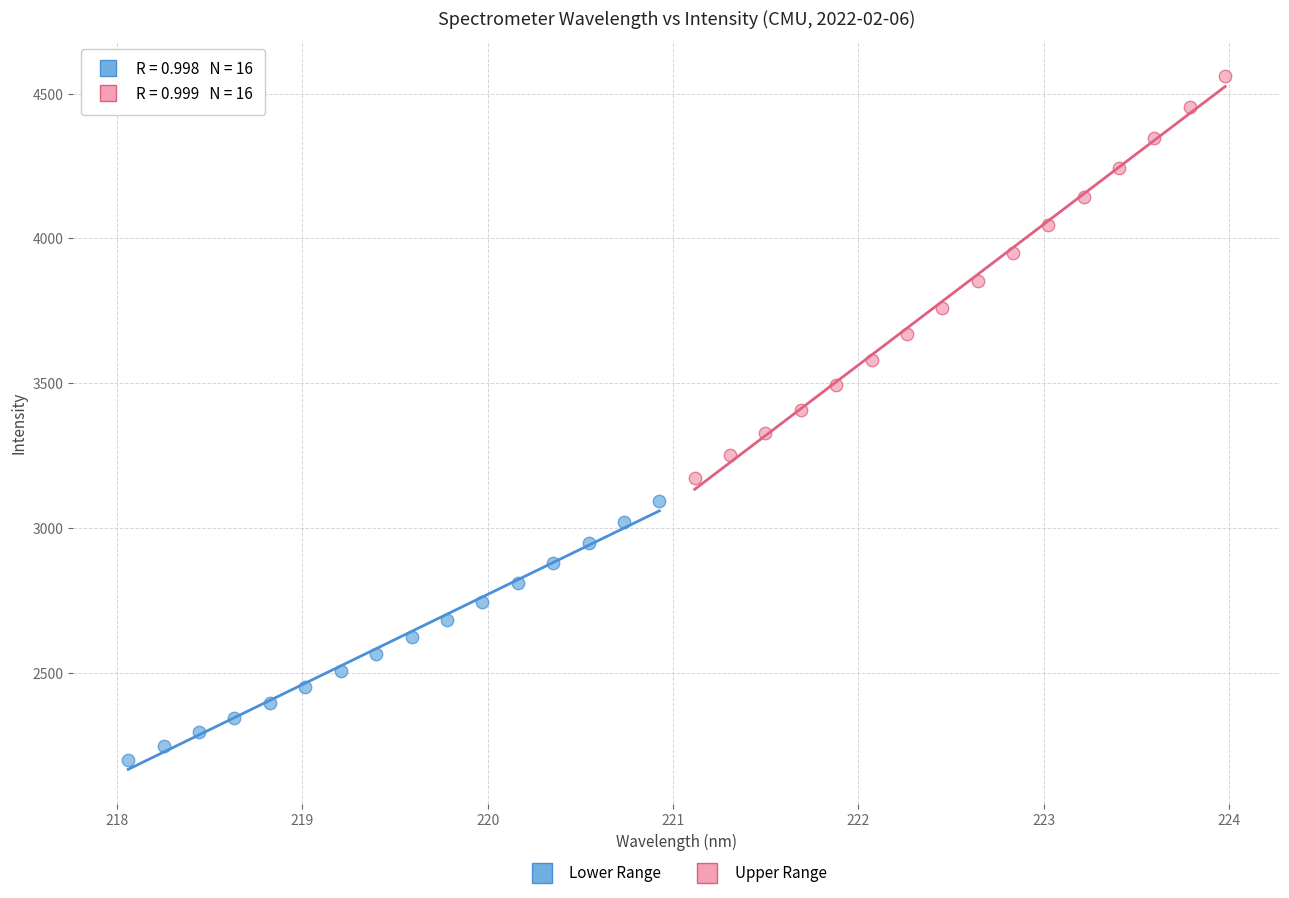

Which series reaches the maximum Y coordinate?

Upper Range